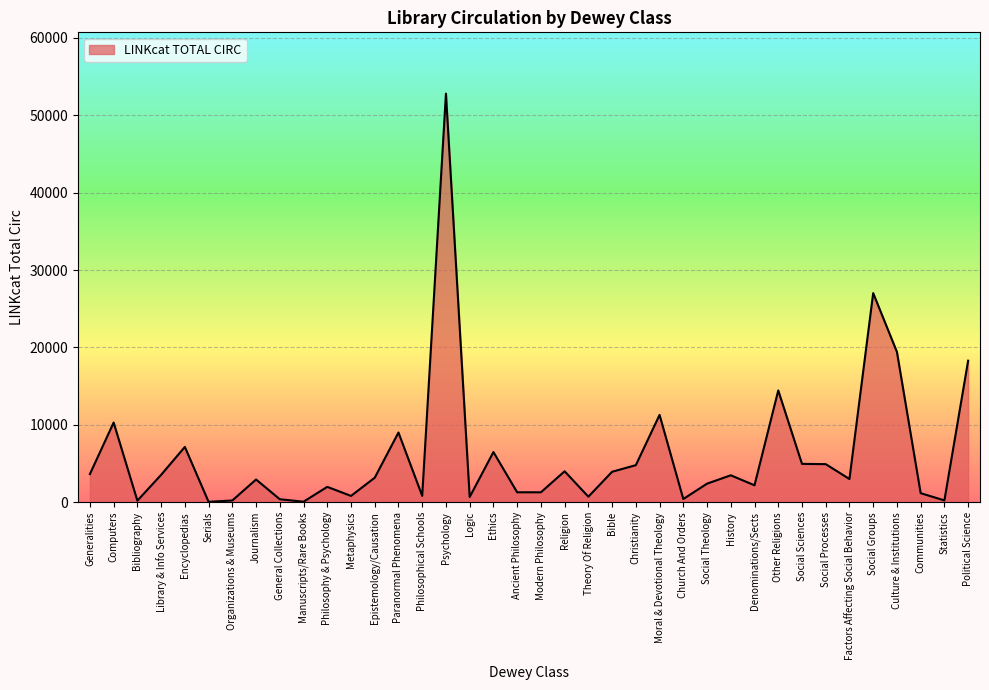

What is the difference between the maximum and minimum values?

52755